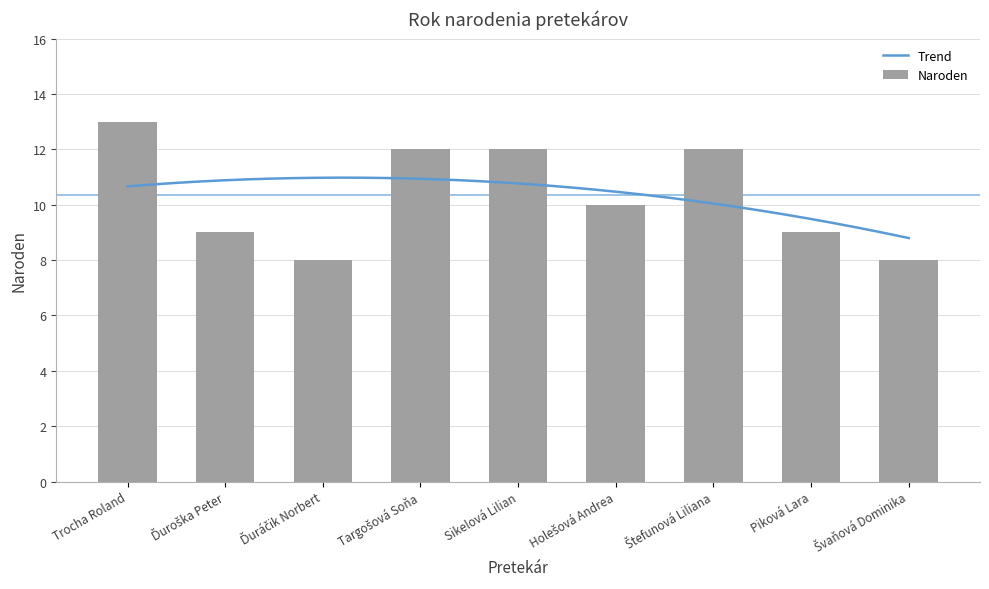

Count the number of categories in the chart.

9